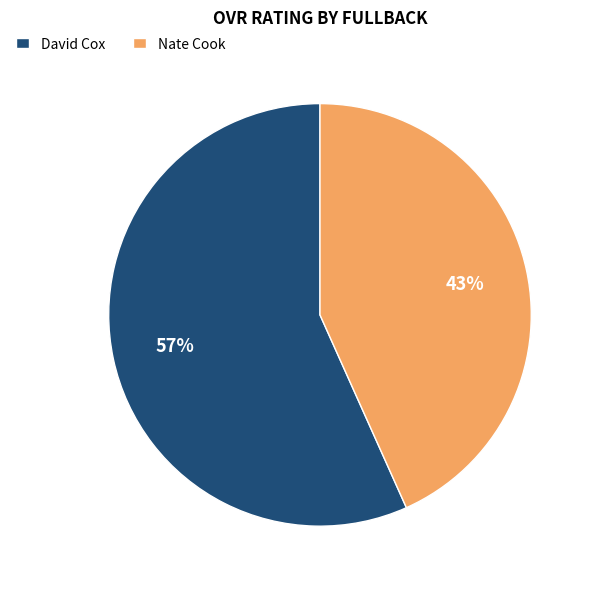

To the nearest percent, what percentage of the pie is David Cox?

57%